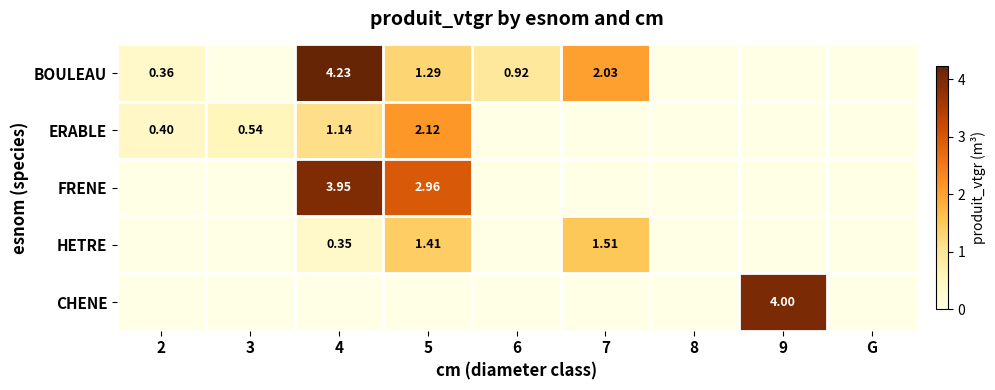

The value of CHENE at 8 is 0.0. True or false?

True